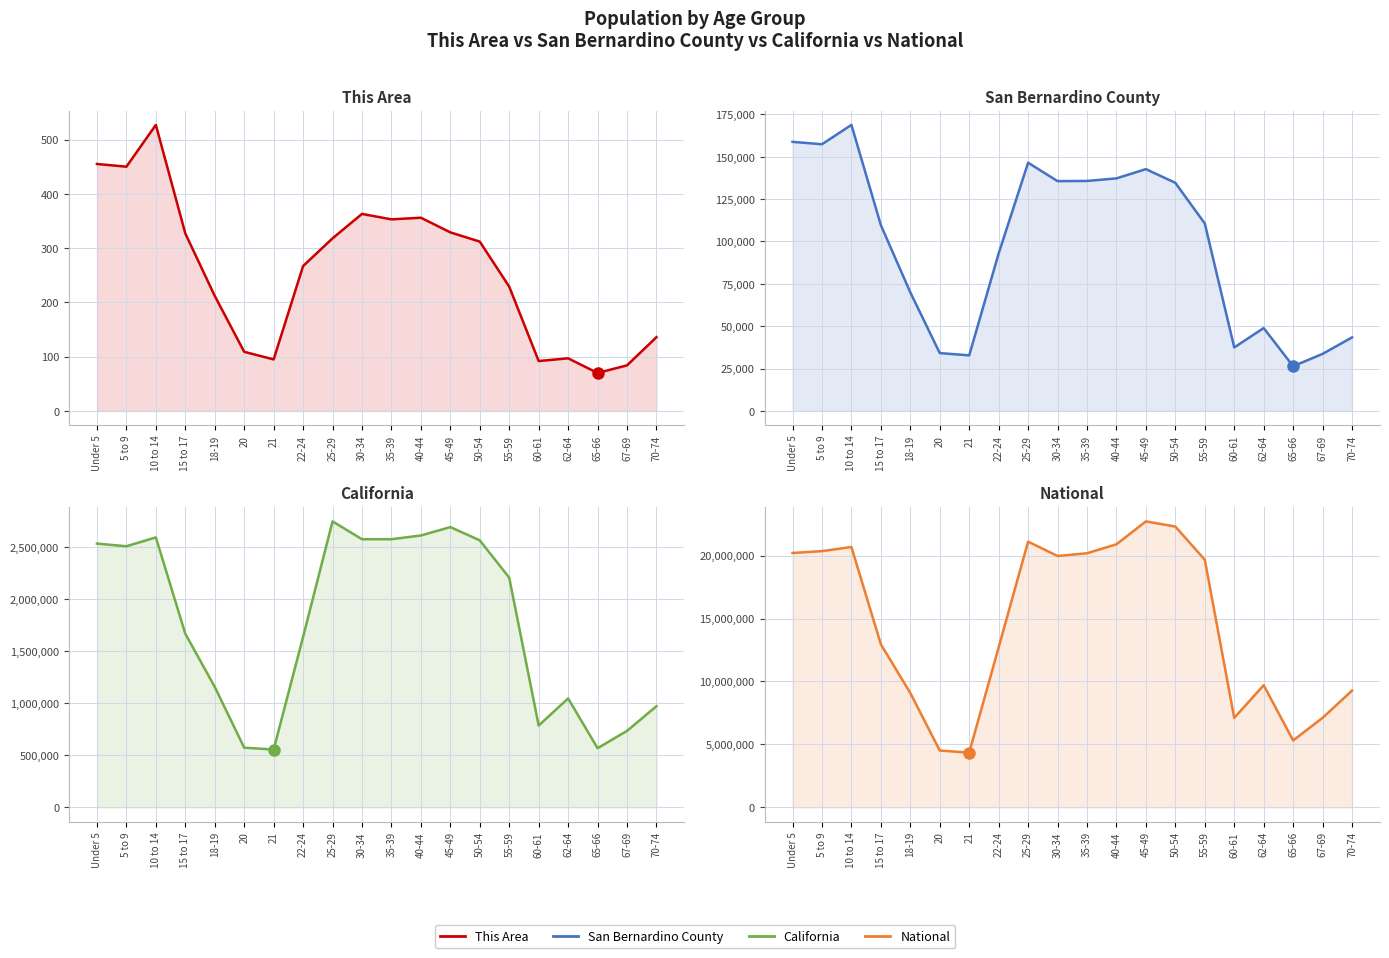

How many values in the San Bernardino County series exceed 110620?

9